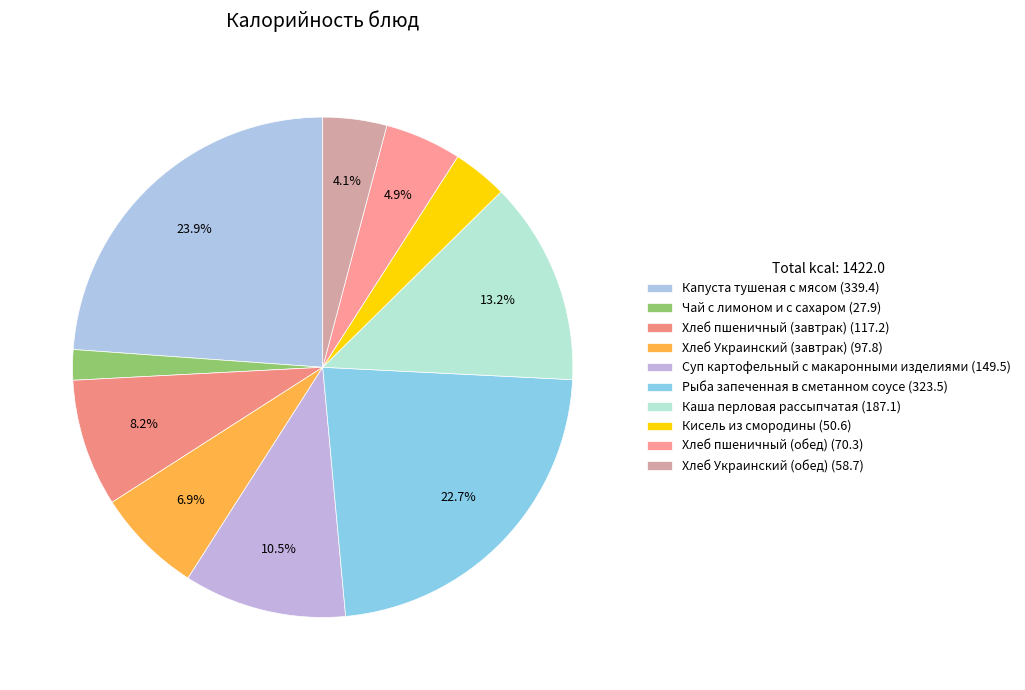

Does any single category account for the majority?

No